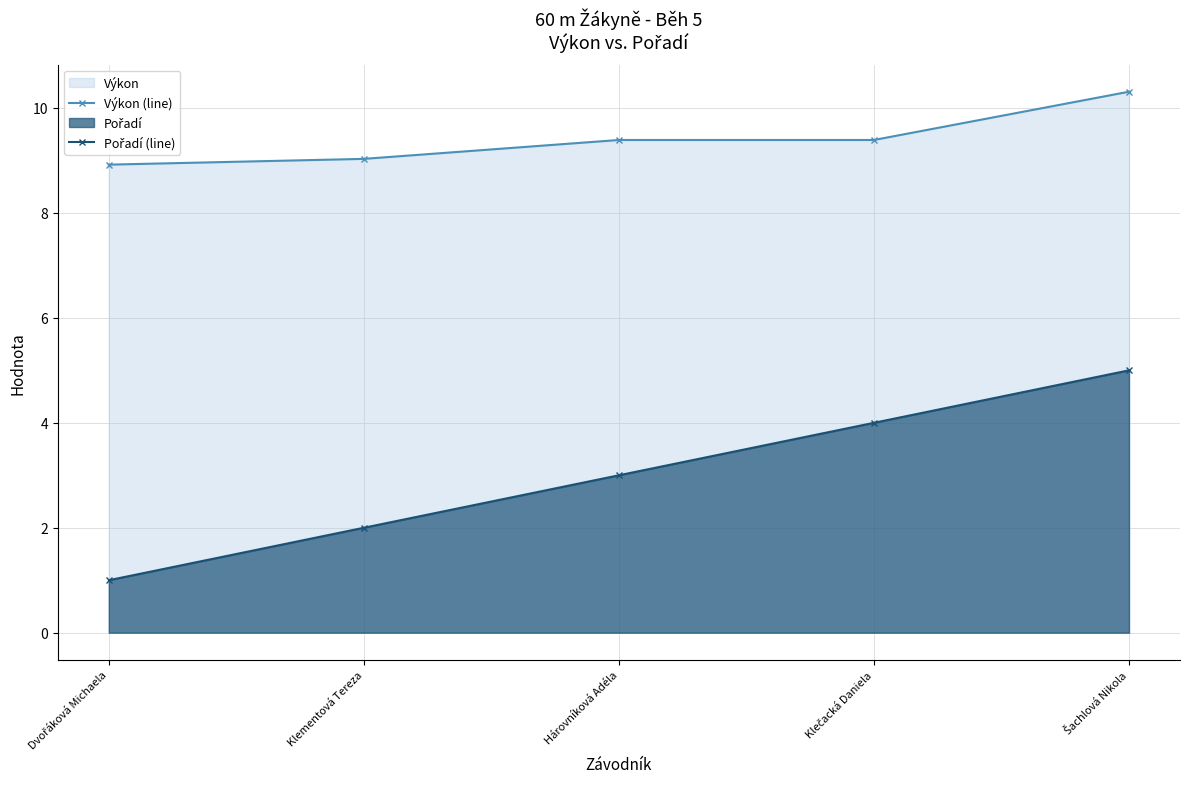

At which label does Výkon (line) reach its minimum?

Dvořáková Michaela